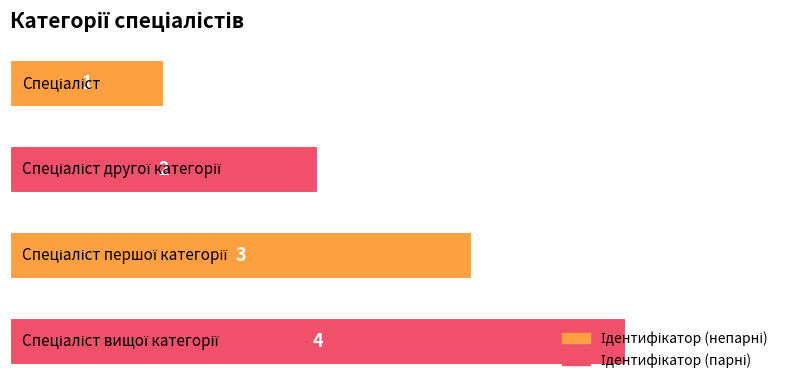

What is the value of the 3rd bar from the top?

3